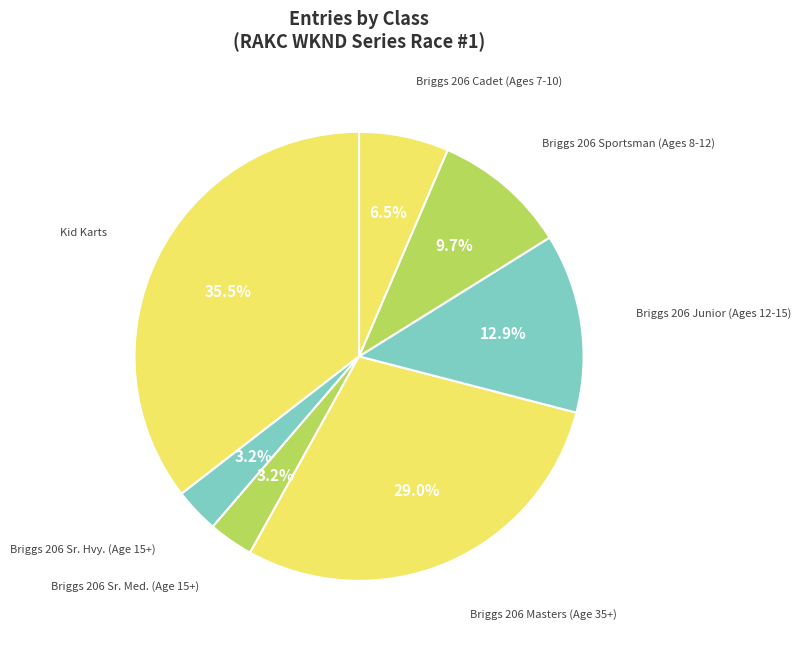

Does Briggs 206 Junior (Ages 12-15) account for over 50% of the chart?

No